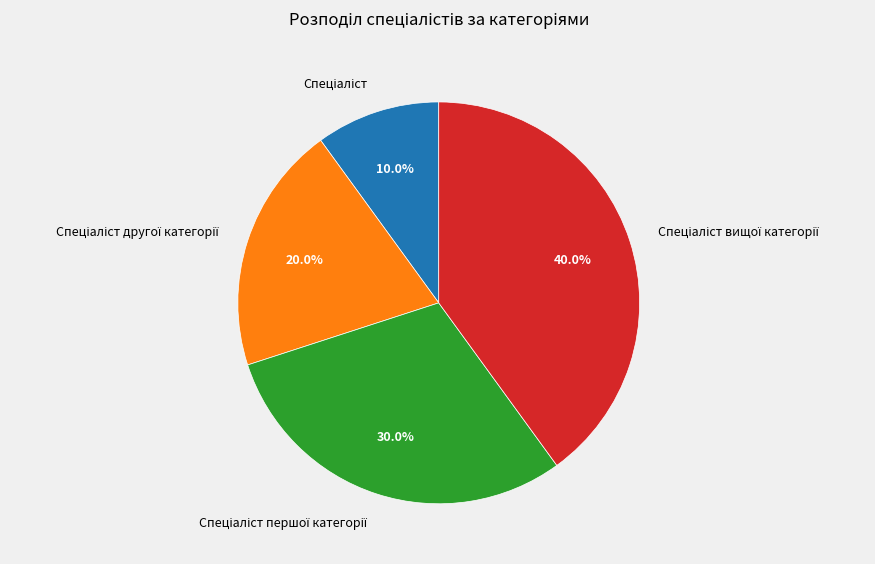

Does any single category account for the majority?

No